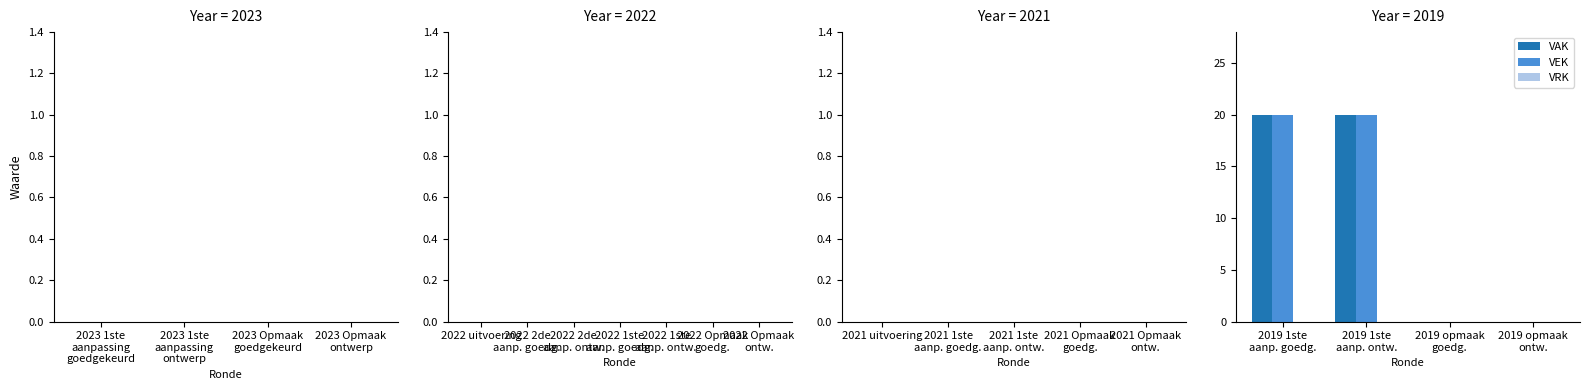

What is the maximum value for VEK?

20